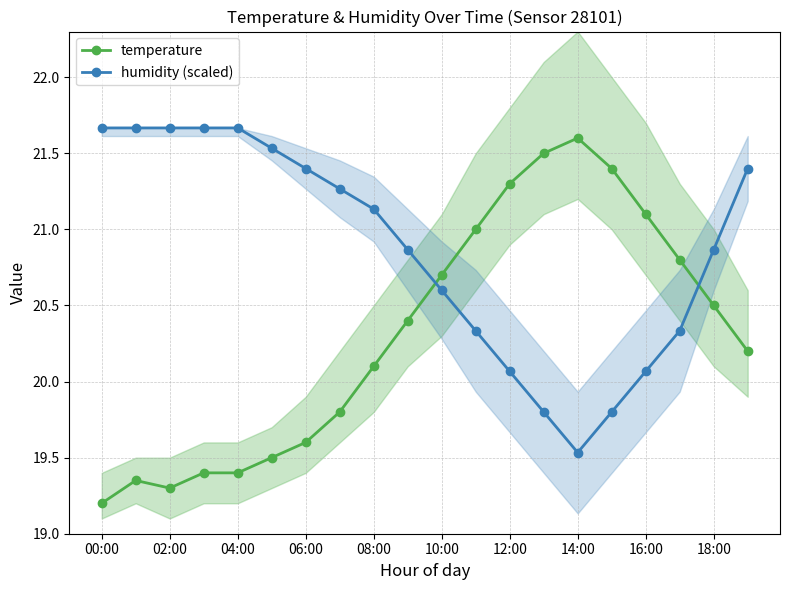

What is the approximate value of temperature at 18:00?

20.5